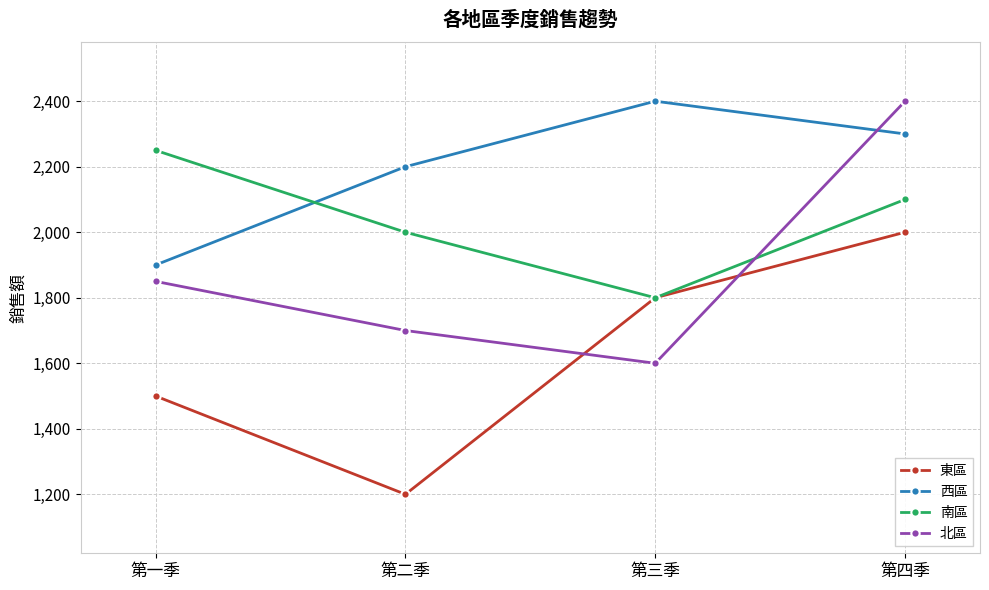

What is the difference between the maximum and minimum values in the 東區 series?

800